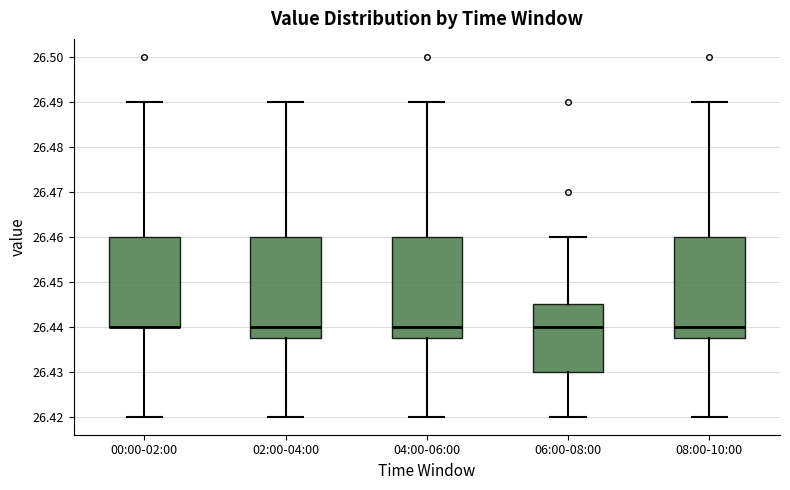

Reading left to right, read every box against the y-axis: the position of its median line, the range the box covers, and the ends of its whiskers. The values are not printed on the chart, so give them approximately, as read against the axis.

00:00-02:00: median 26.440 (drawn on the box's lower edge), box 26.440 to 26.460, whiskers 26.420 to 26.490
02:00-04:00: median 26.440, box 26.438 to 26.460, whiskers 26.420 to 26.490
04:00-06:00: median 26.440, box 26.438 to 26.460, whiskers 26.420 to 26.490
06:00-08:00: median 26.440, box 26.430 to 26.445, whiskers 26.420 to 26.460
08:00-10:00: median 26.440, box 26.438 to 26.460, whiskers 26.420 to 26.490